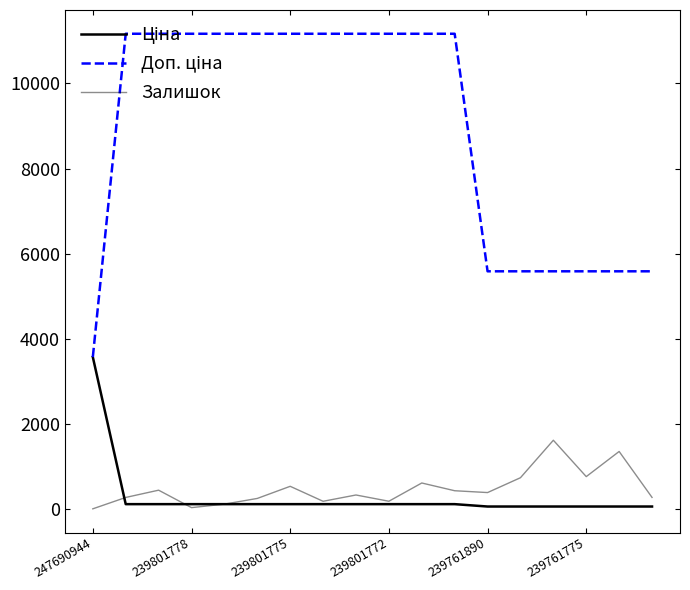

True or false: Залишок has more than 2 points higher than both neighbors.

True